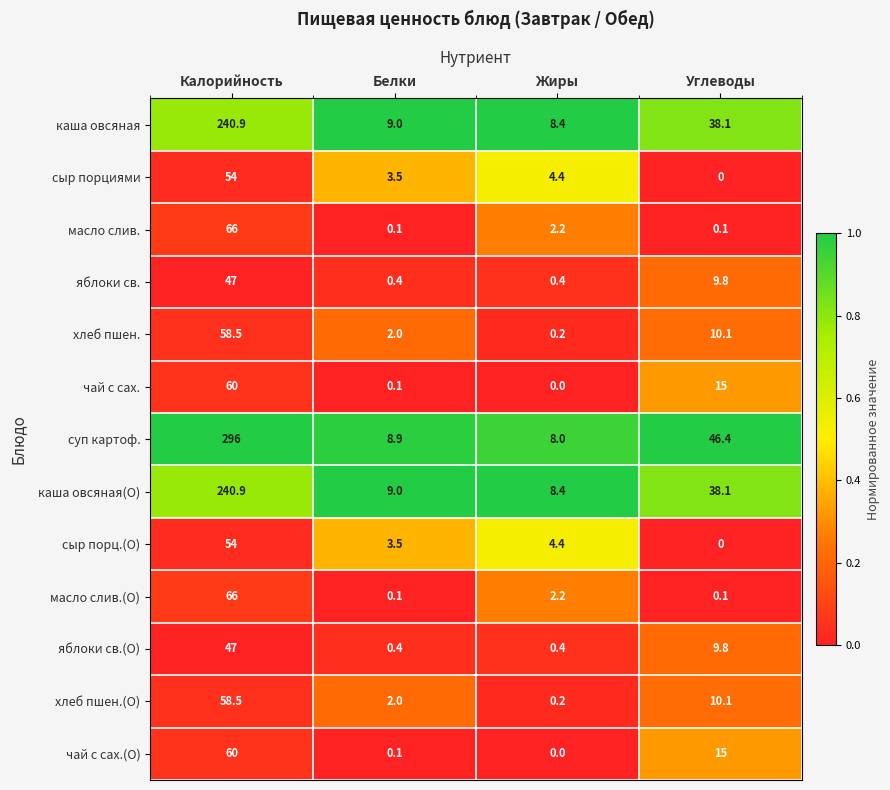

What is the difference between the second highest and minimum values in the масло слив. series?

2.1